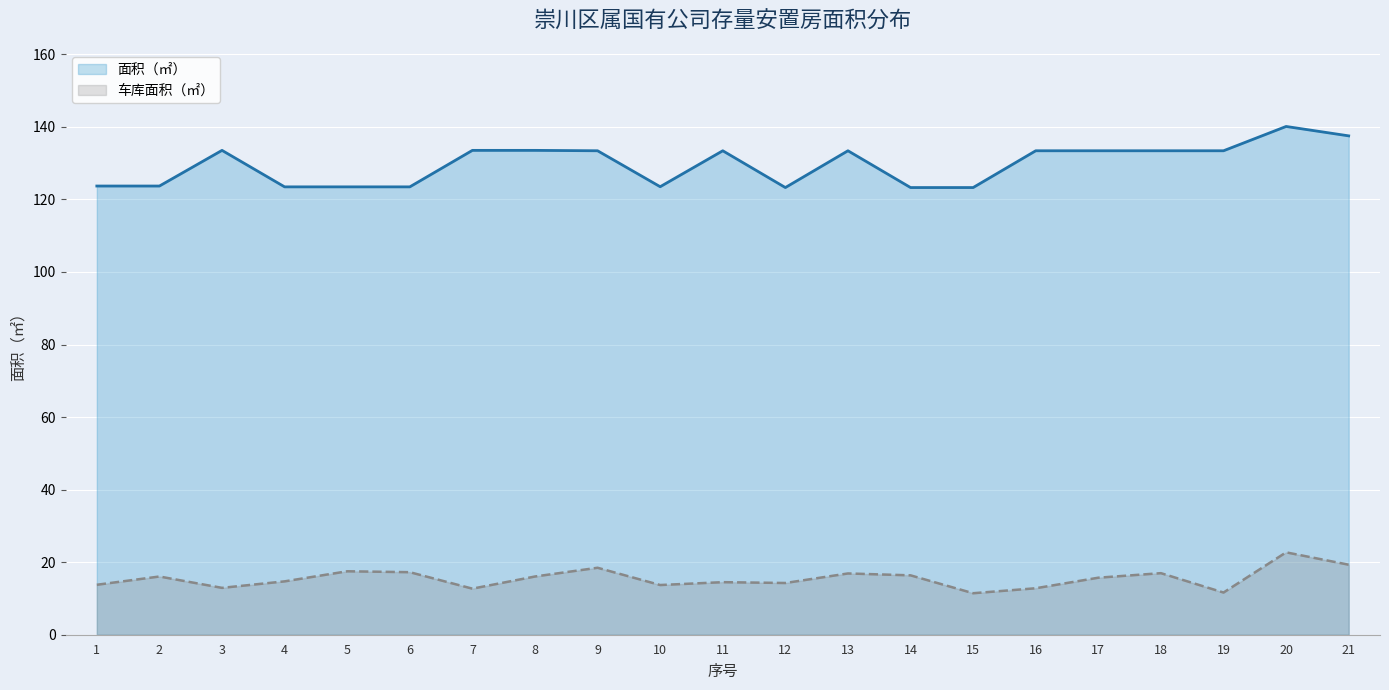

Which category has the lowest value in the 面积（㎡） series?

12